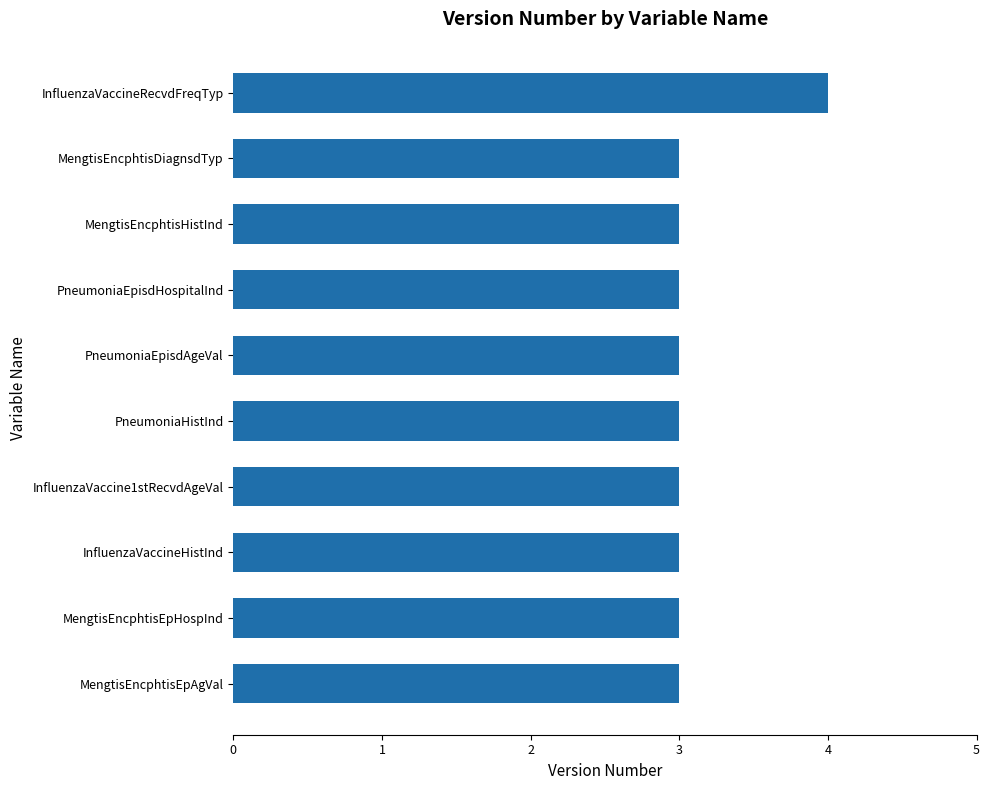

What is the minimum value shown in the chart?

3